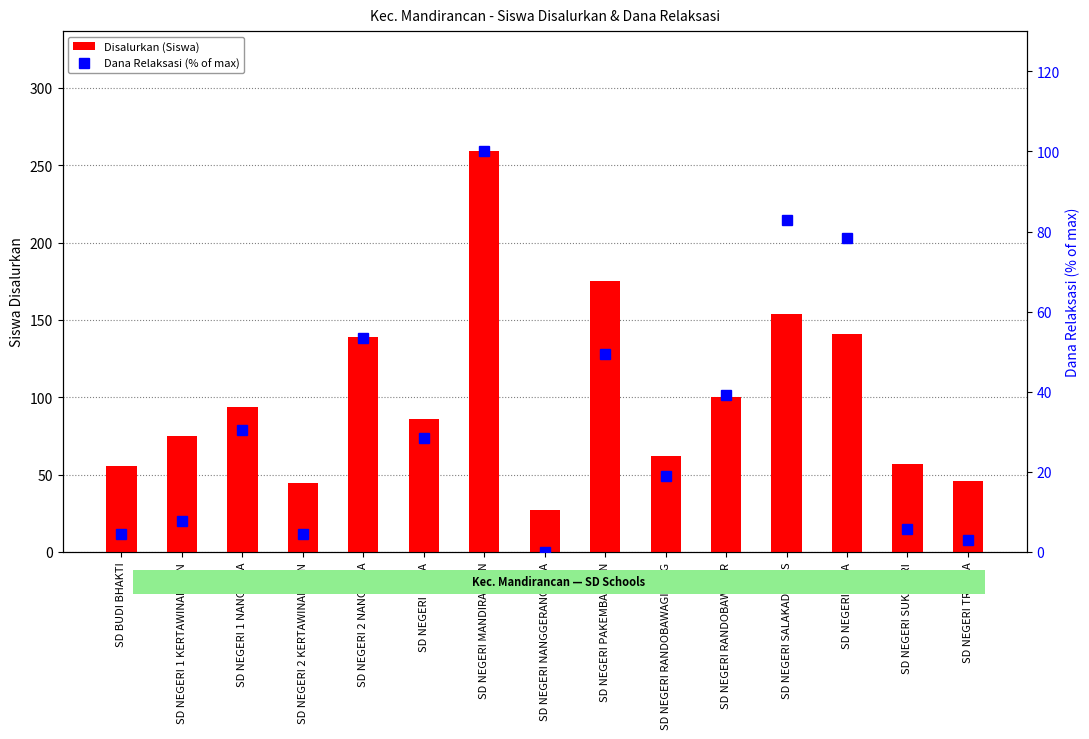

At how many categories does at least one series exceed 6?

15